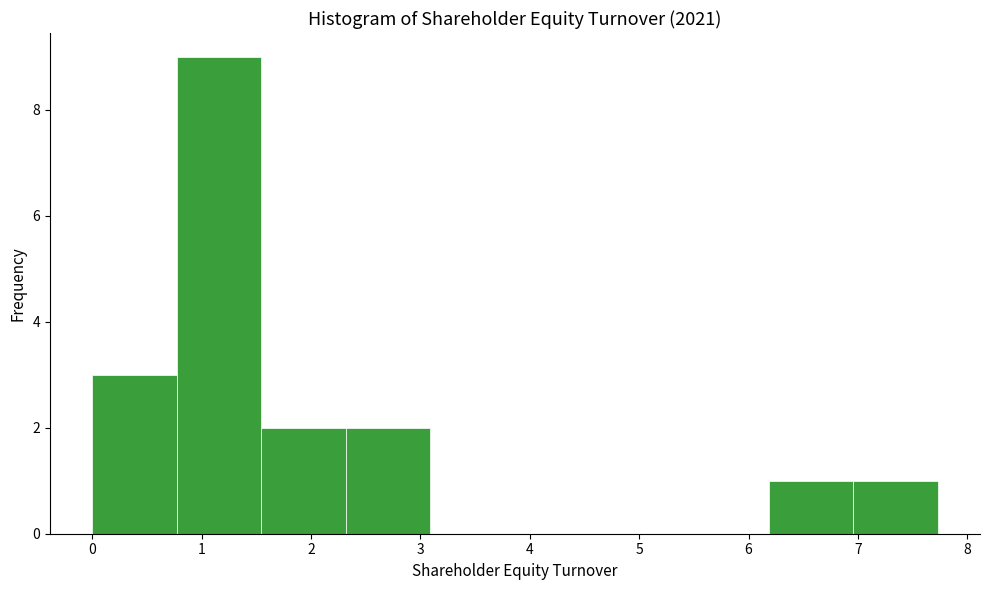

How tall is the bar that spans 6.2 to 7.0 on the x-axis? Neither the bar edges nor the heights are printed on the chart, so give them approximately, as read against the axes.

1